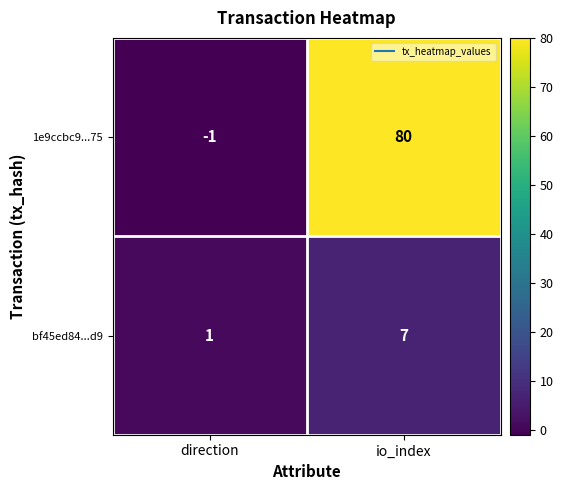

Rank the series at io_index from highest to lowest value.

1e9ccbc9...75, bf45ed84...d9